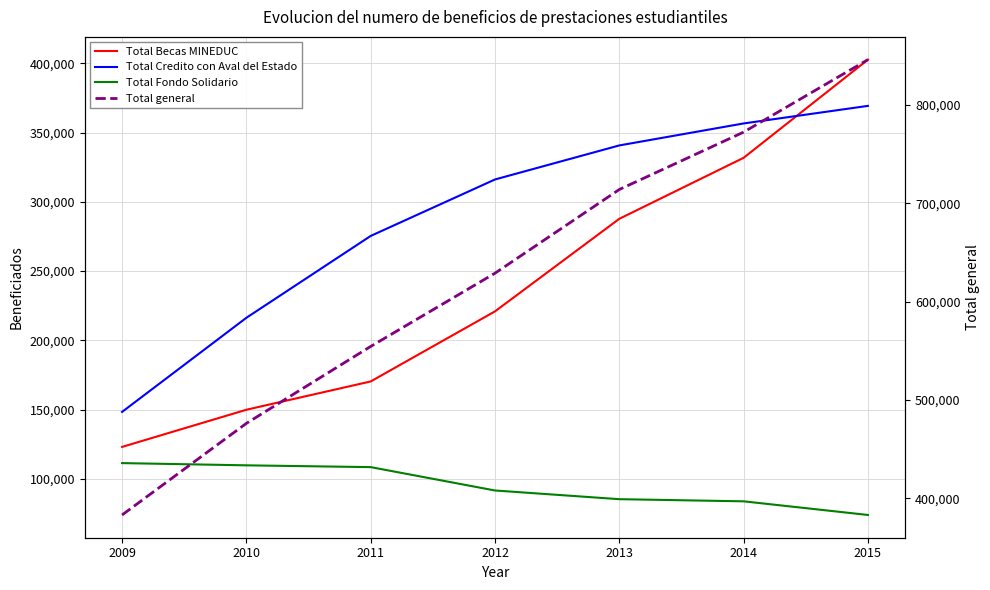

What is the difference between the highest and lowest values at 2012?

537107